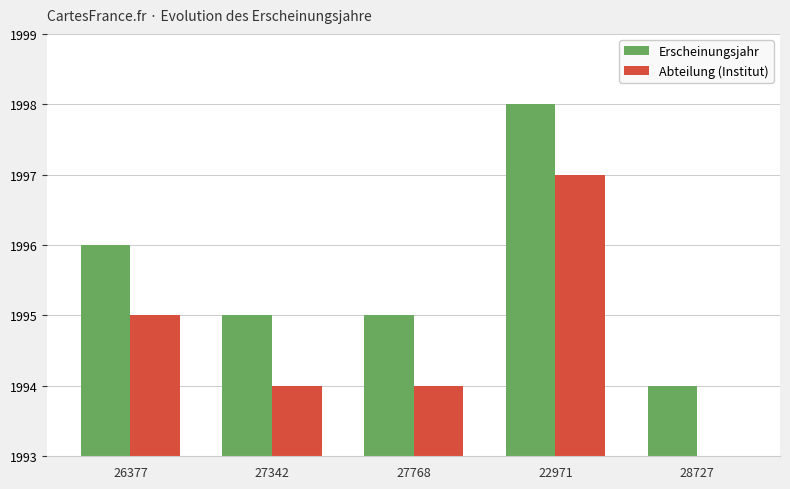

Rank the series by their average value, from highest to lowest.

Erscheinungsjahr, Abteilung (Institut)